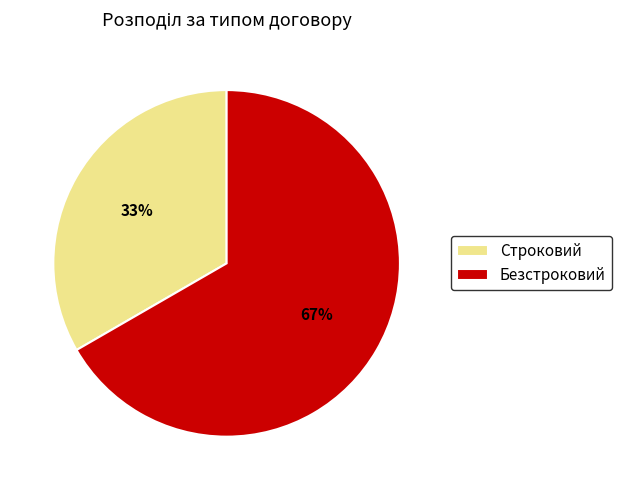

Which slice is the largest?

Безстроковий